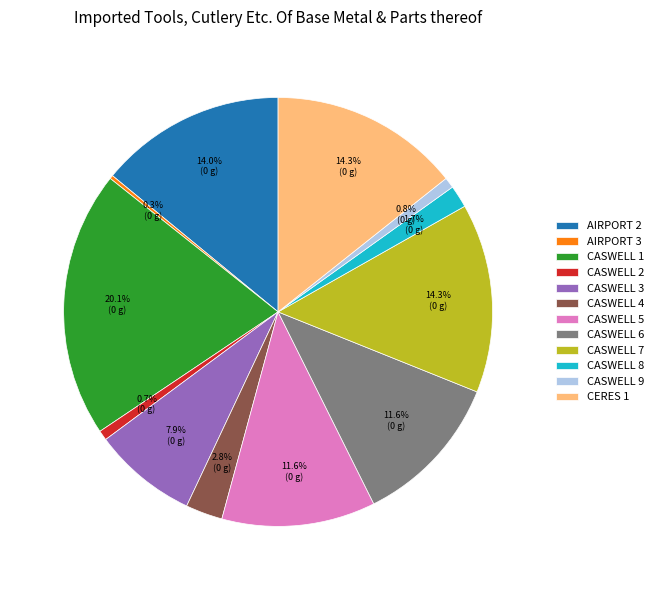

Does AIRPORT 2 represent more than half of the total?

No